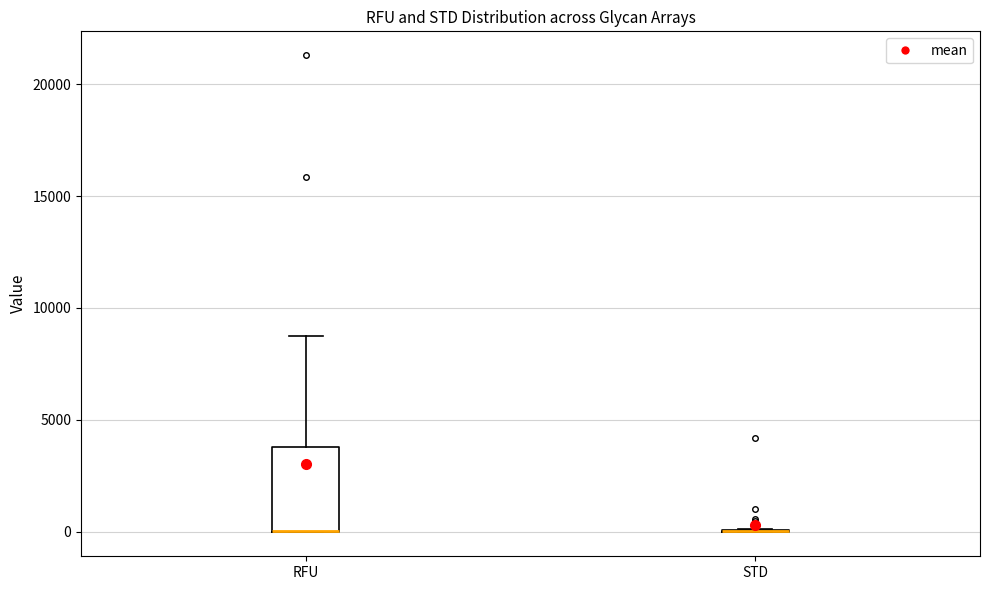

Reading left to right, read every box against the y-axis: the position of its median line, the range the box covers, and the ends of its whiskers. The values are not printed on the chart, so give them approximately, as read against the axis.

RFU: median 0 (drawn on the box's lower edge), box 0 to 4000, whiskers 0 to 8500
STD: box collapsed to a line at 0, whiskers 0 to 0